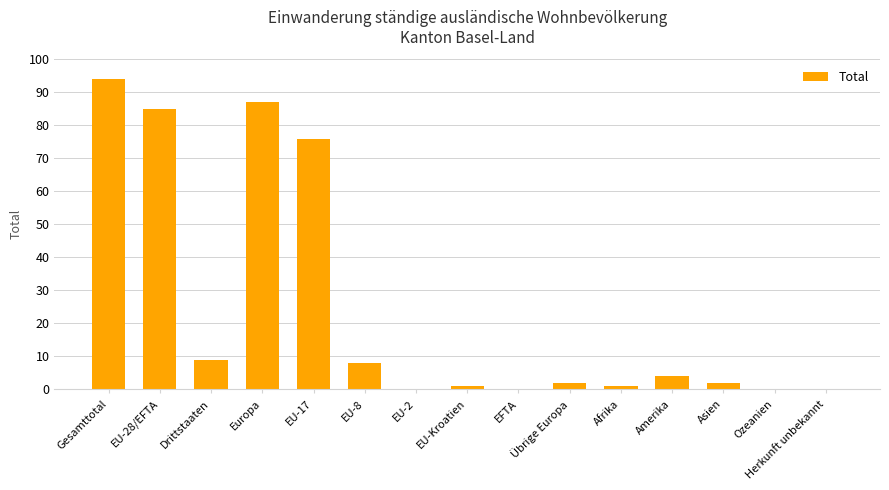

How many categories are shown in the chart?

15